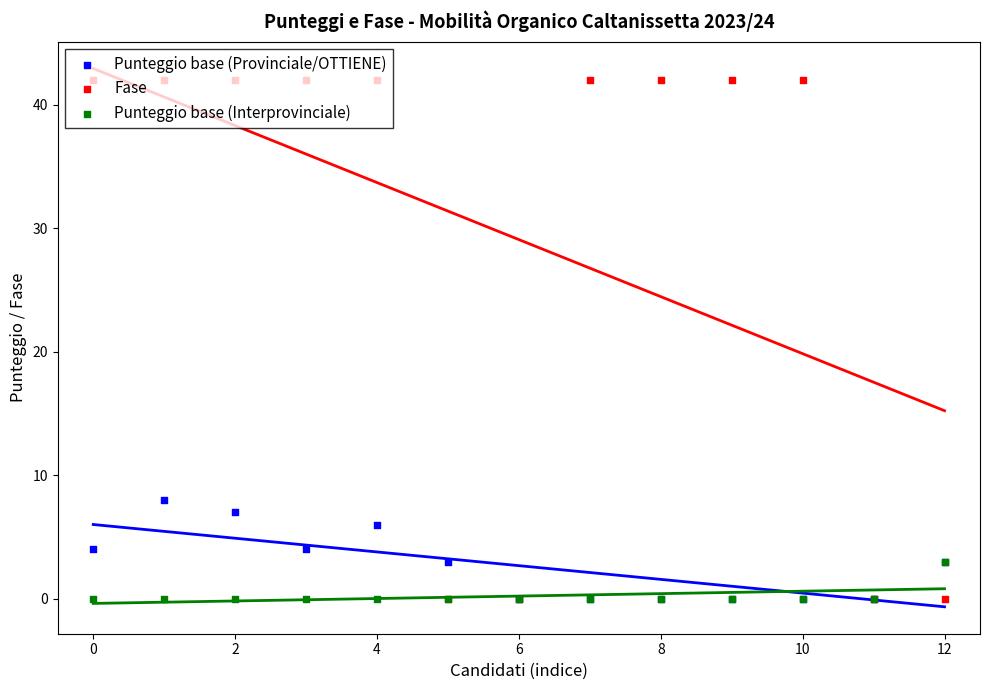

Which series has the largest total across all categories?

Fase